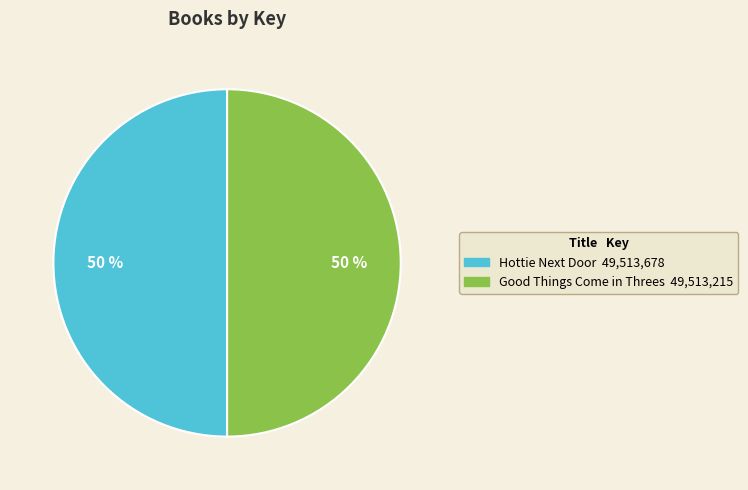

The Hottie Next Door slice represents 39% of the pie. True or false?

False